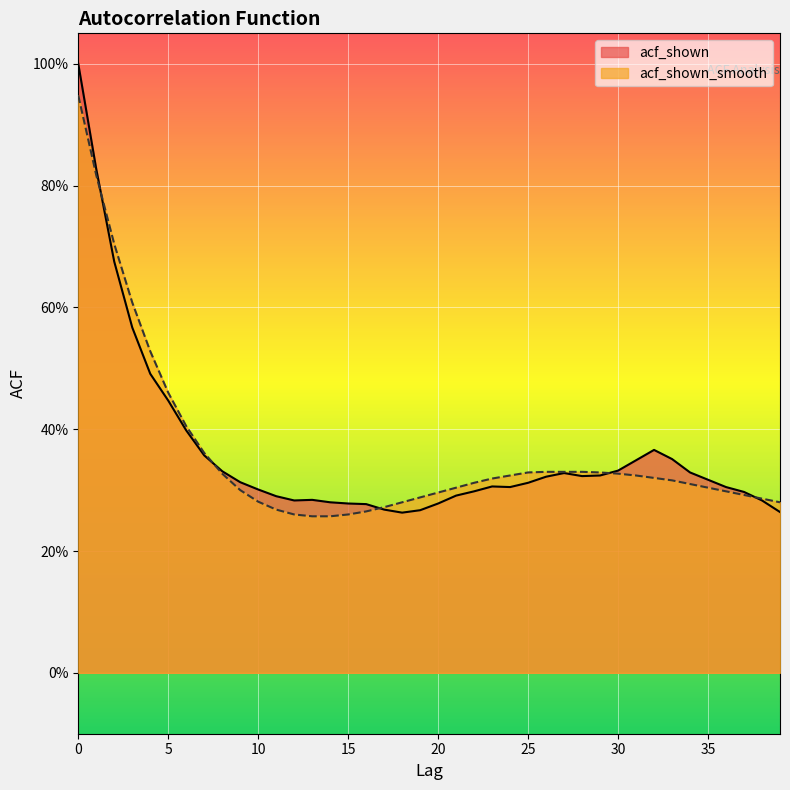

What is the highest value of the acf_shown_smooth series?

0.9